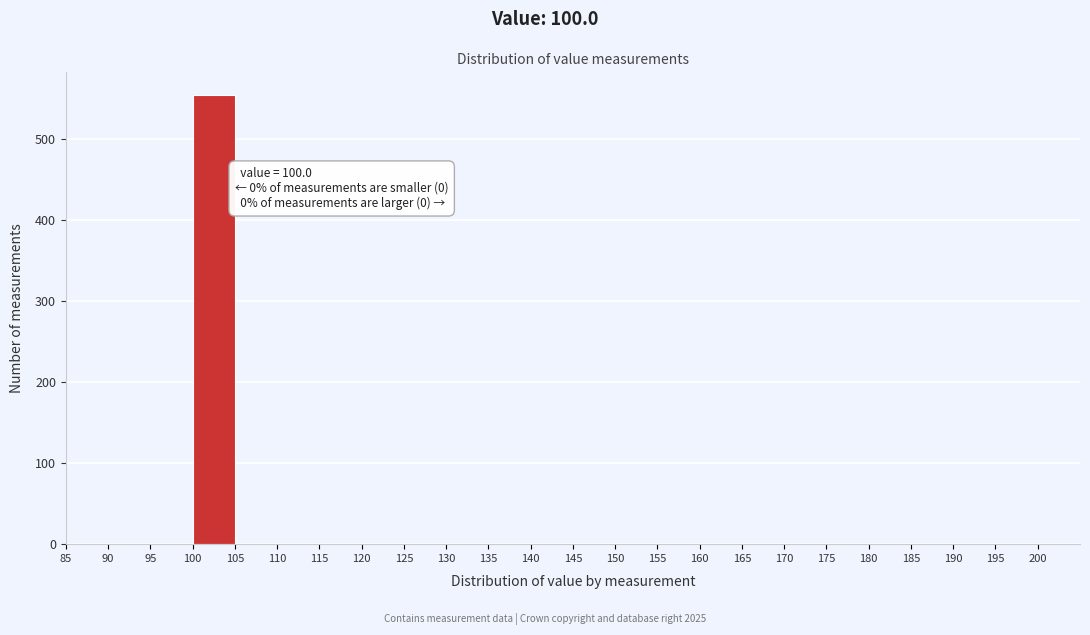

Over which range of the x-axis is the bar tallest?

100 to 105